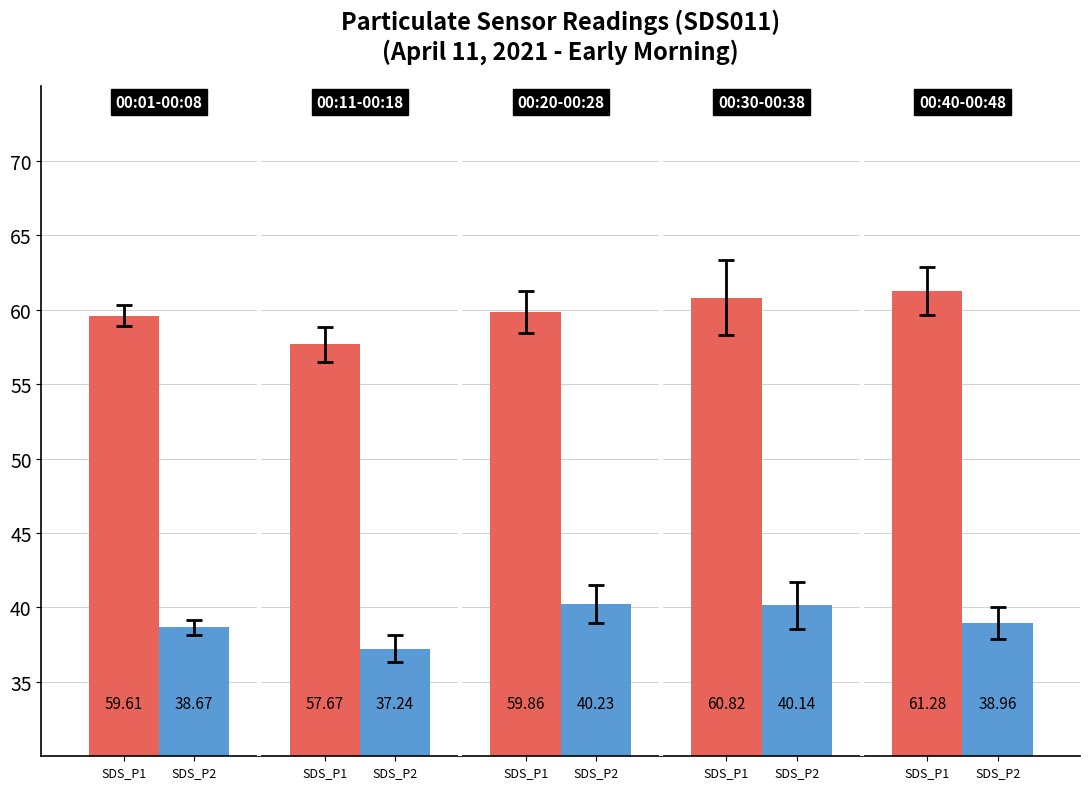

What is the maximum value shown in the chart?

61.3